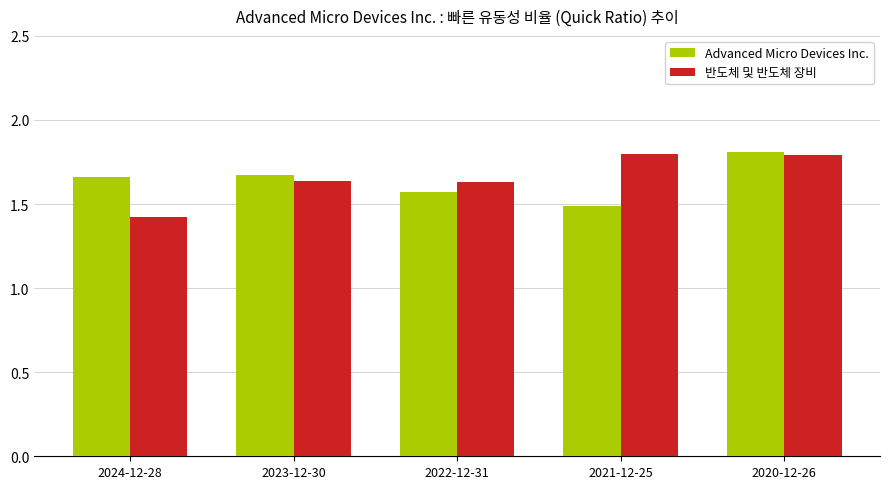

Count the Advanced Micro Devices Inc. values in the range 1 to 2.

5